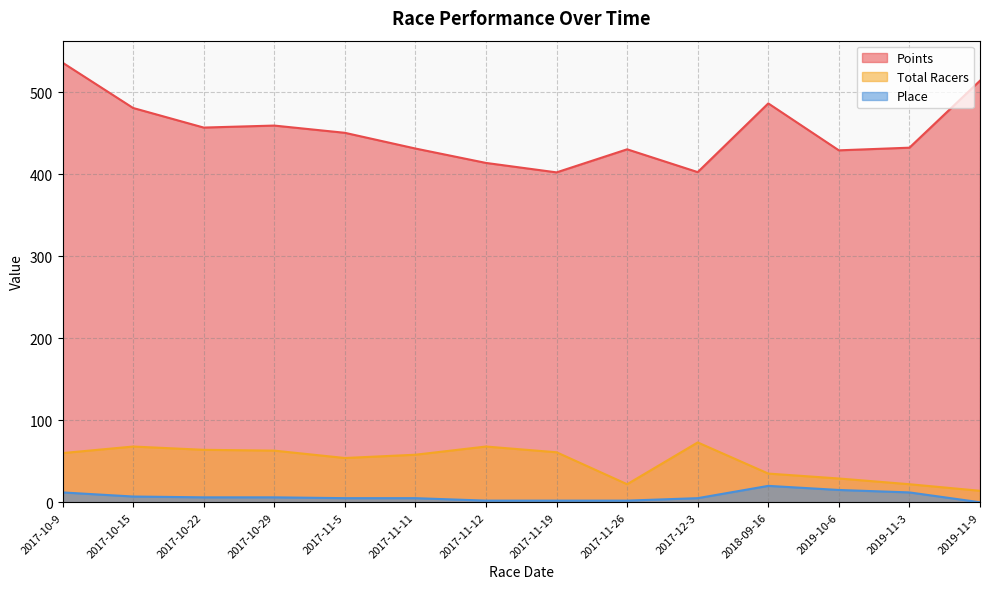

Rank the series at 2017-11-19 from lowest to highest value.

Place, Total Racers, Points